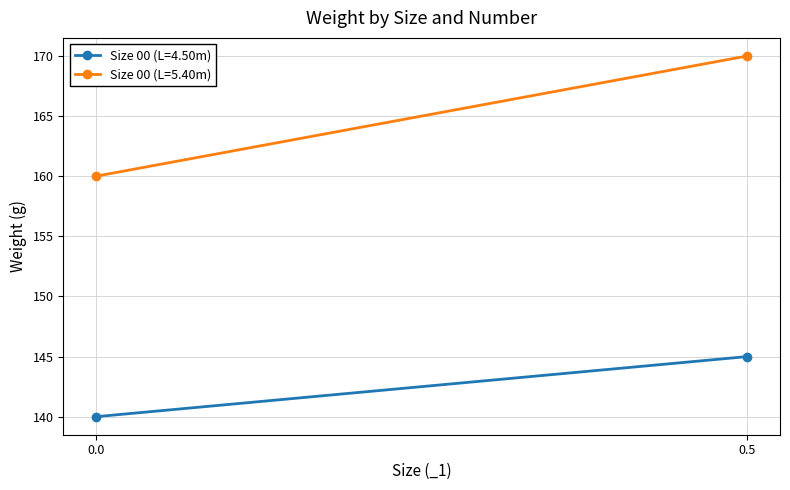

Reading left to right, what are all the values shown in this chart?

Size 00 (L=4.50m): 140	145
Size 00 (L=5.40m): 160	170